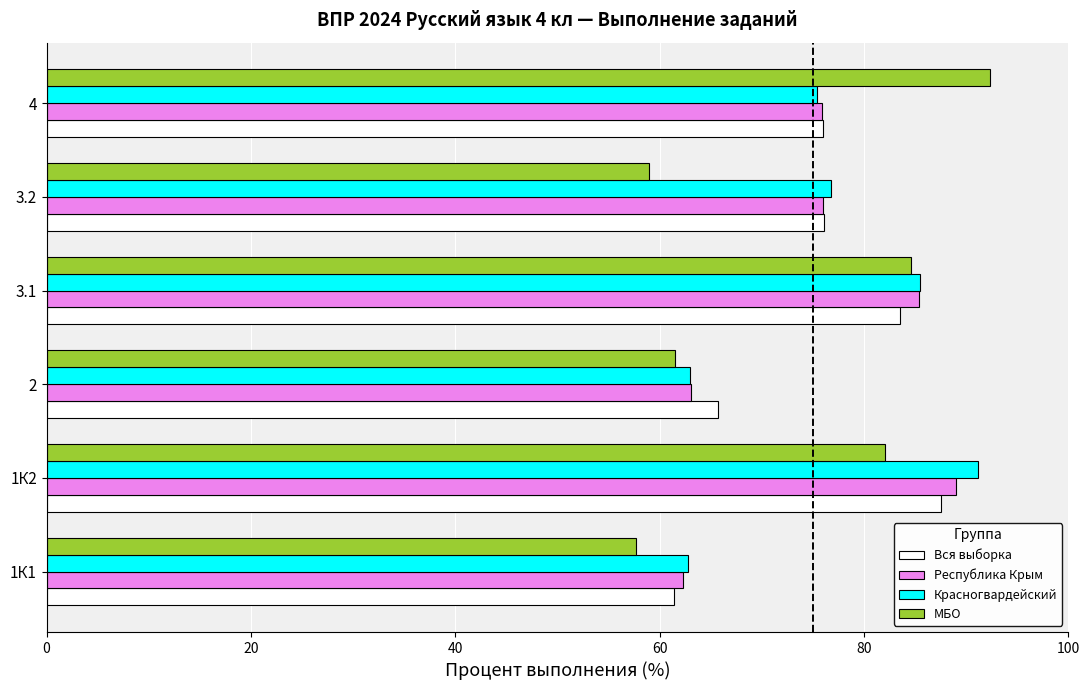

What value does the МБО series have at 1К1?

57.7